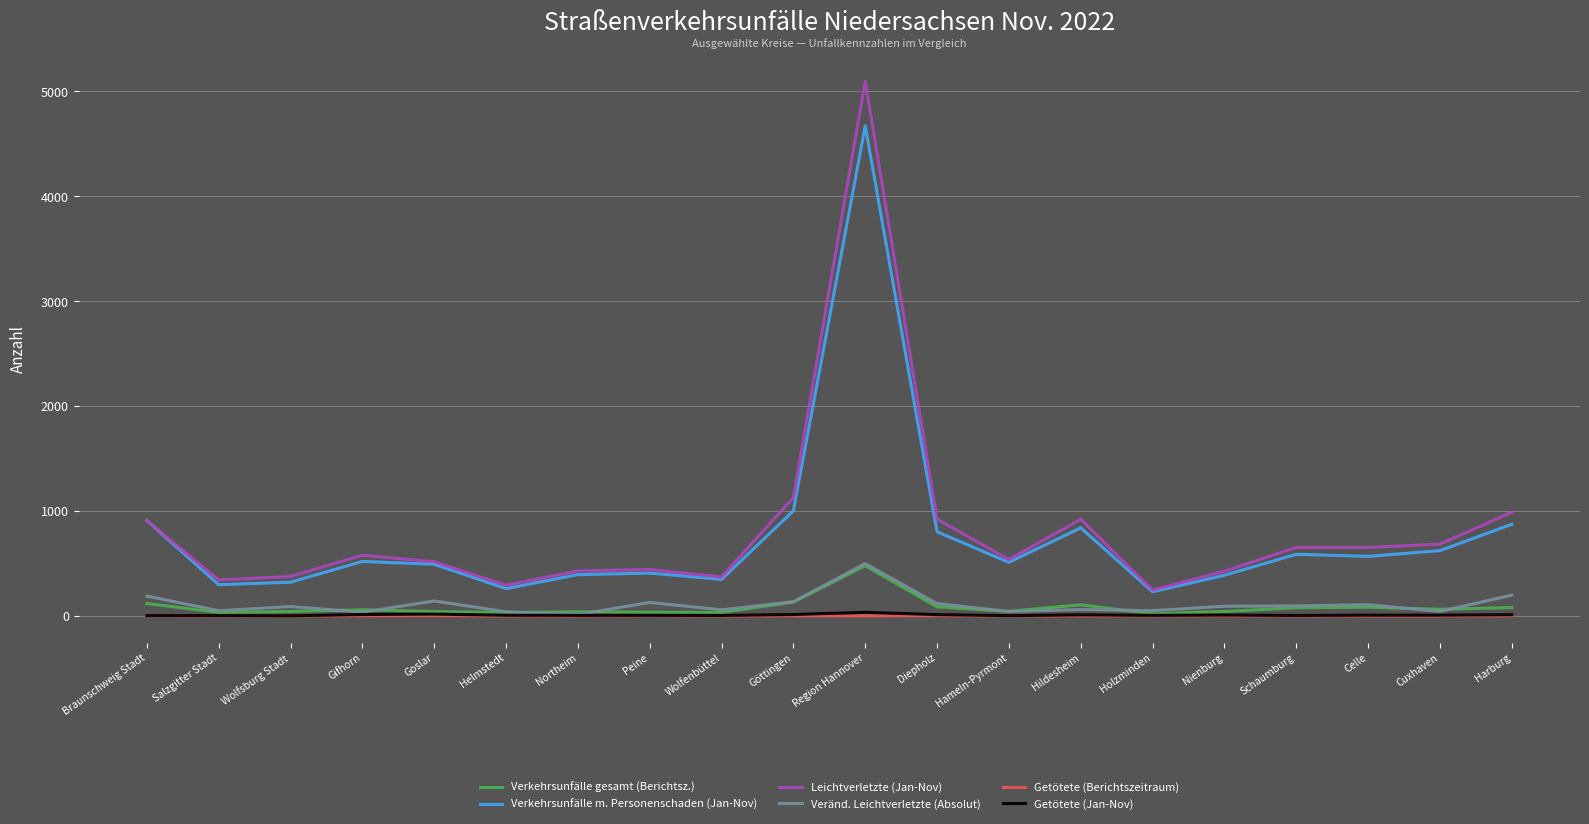

At which category does the chart reach its peak across all series?

Region Hannover